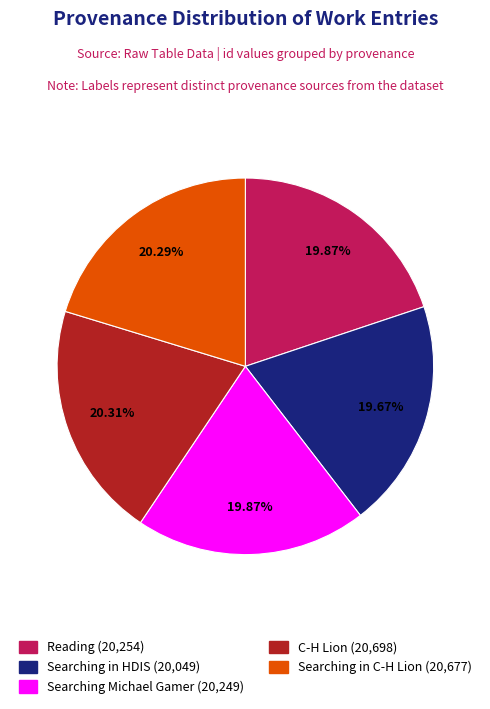

To the nearest percent, what portion does Searching in HDIS represent?

20%